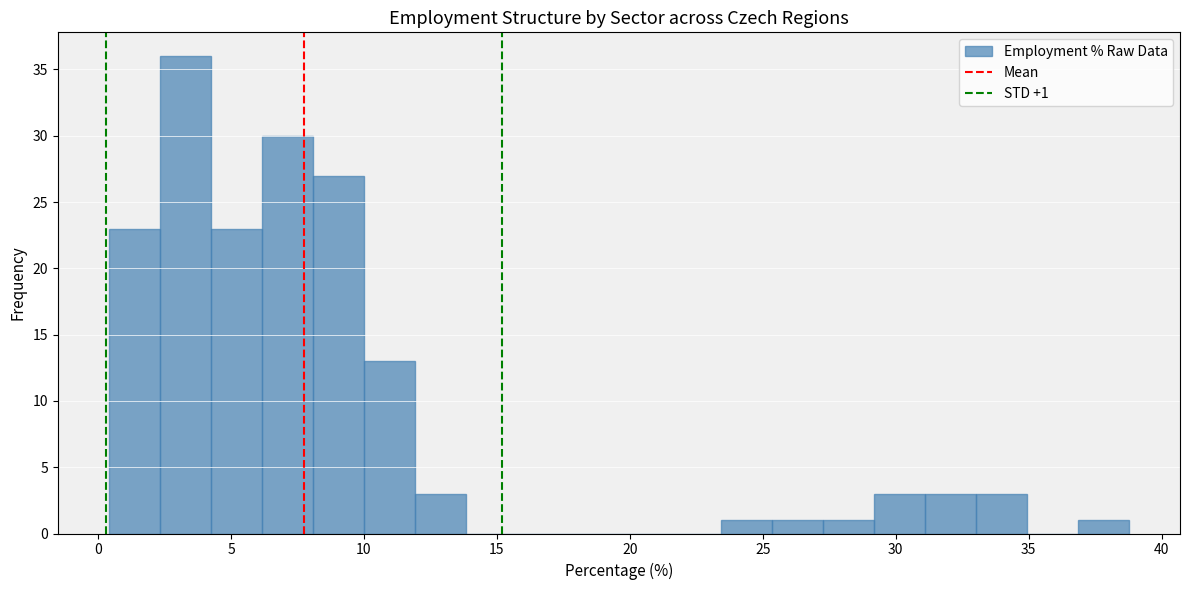

Around what value on the x-axis is the tallest bar? Give the approximate position of its centre, as read against the axis.

3.5